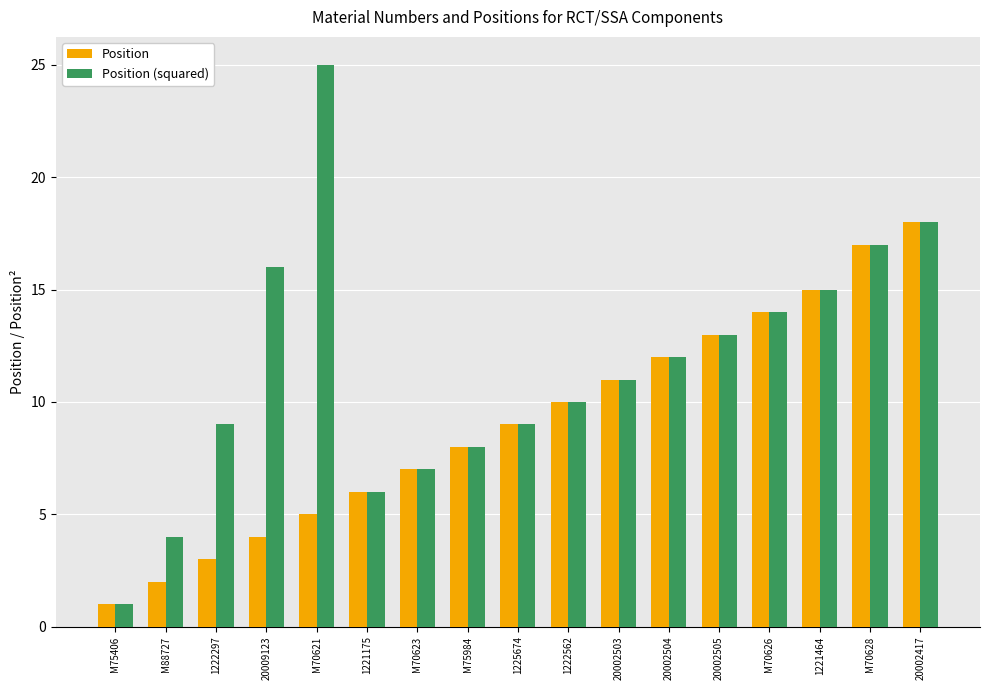

Reading right to left, extract all data points from this chart.

Position: 18	17	15	14	13	12	11	10	9	8	7	6	5	4	3	2	1
Position (squared): 18	17	15	14	13	12	11	10	9	8	7	6	25	16	9	4	1